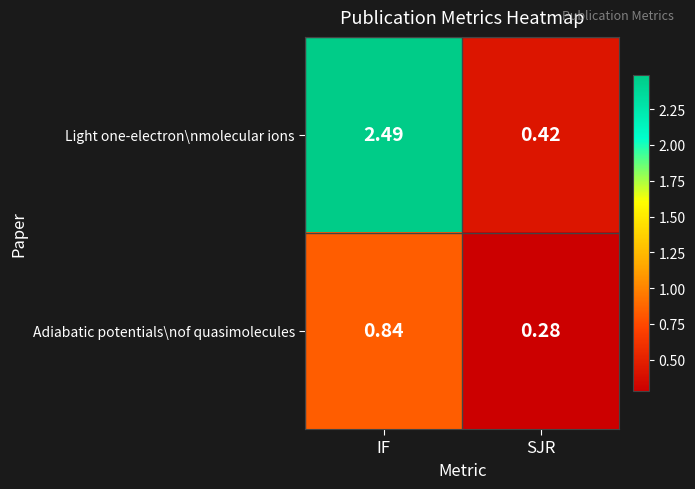

Between IF and SJR, which series saw the biggest shift?

Light one-electron\nmolecular ions